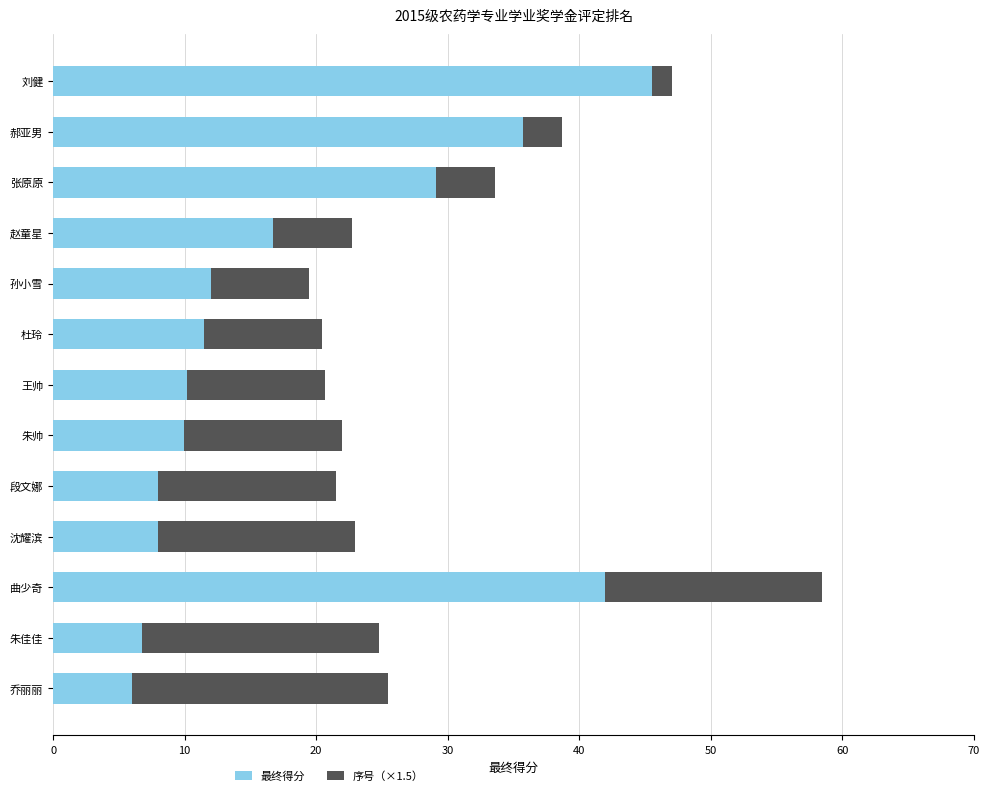

The value of 最终得分 at 乔丽丽 is 6.0. True or false?

True